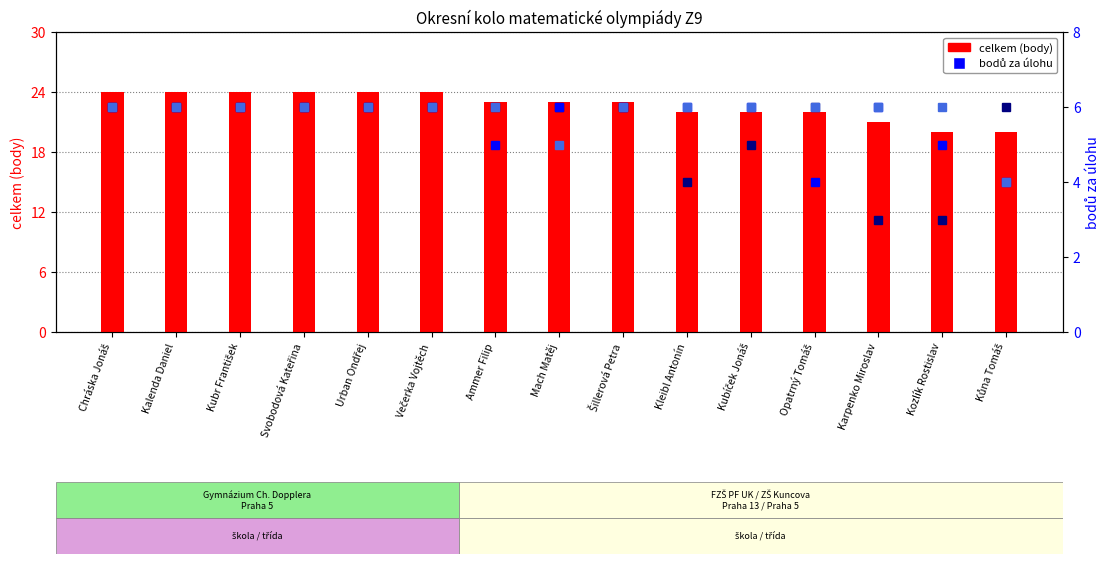

What is the total value across all series at Urban Ondřej?

42